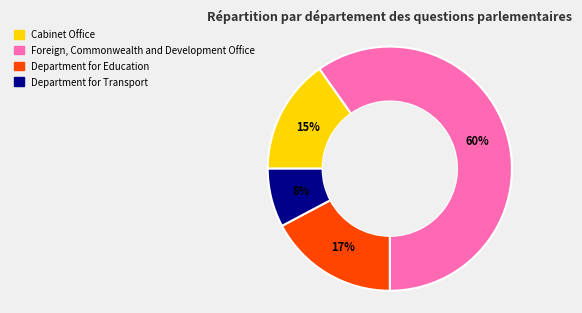

Which category has the biggest portion of the pie?

Foreign, Commonwealth and Development Office